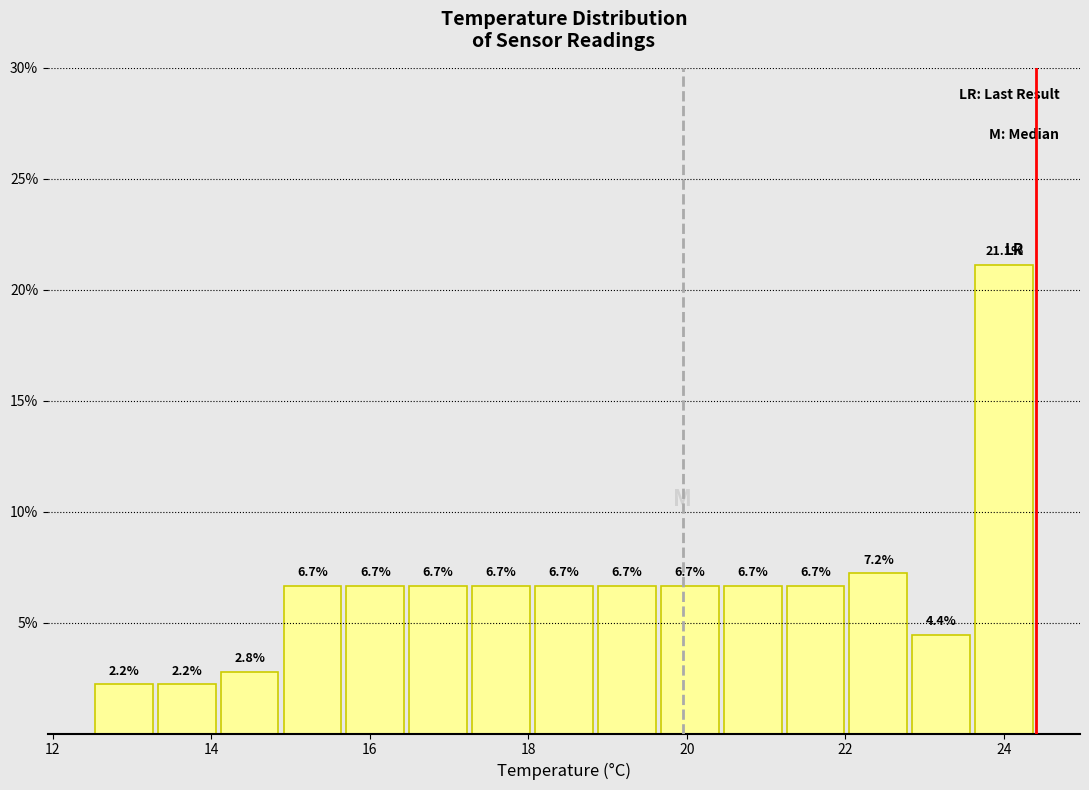

Around what value on the x-axis is the tallest bar? Give the approximate position of its centre, as read against the axis.

24.0